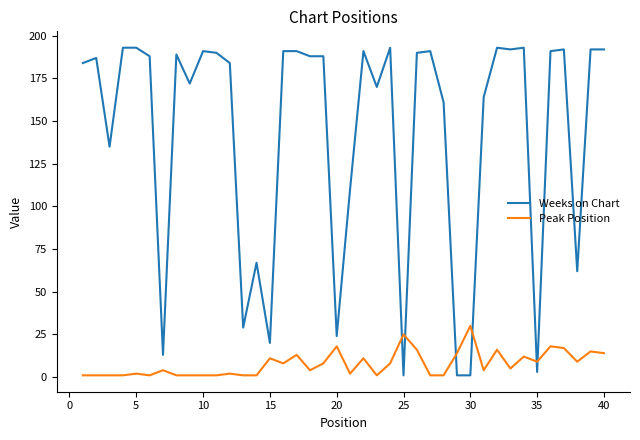

Which series has the widest spread of values?

Weeks on Chart